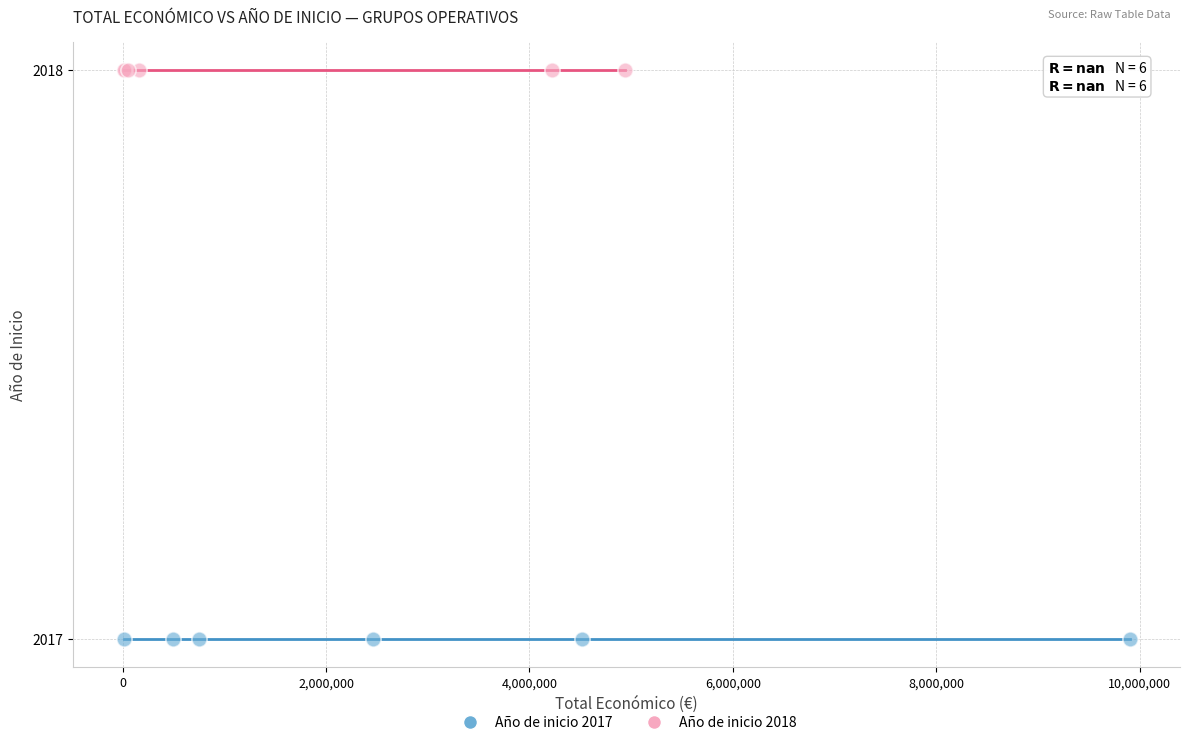

What are all the series names shown in the legend?

Año de inicio 2017, Año de inicio 2018